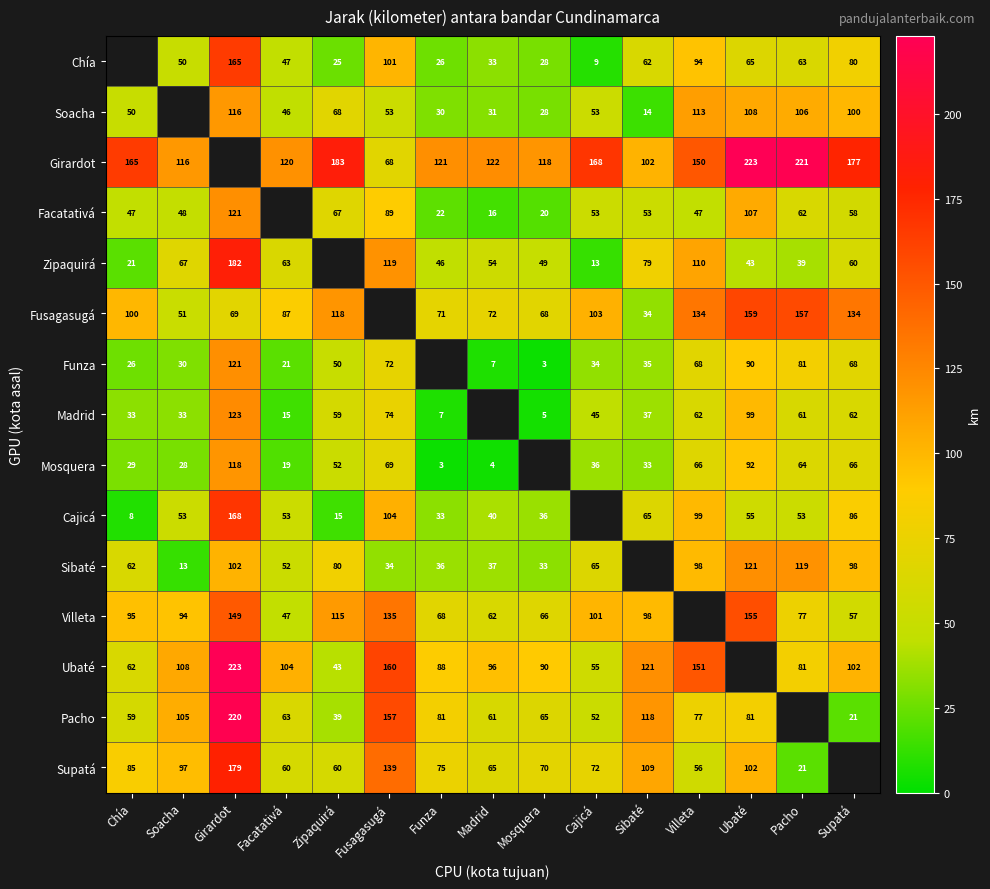

What is the sum of the Fusagasugá values at Facatativá and Girardot?

156